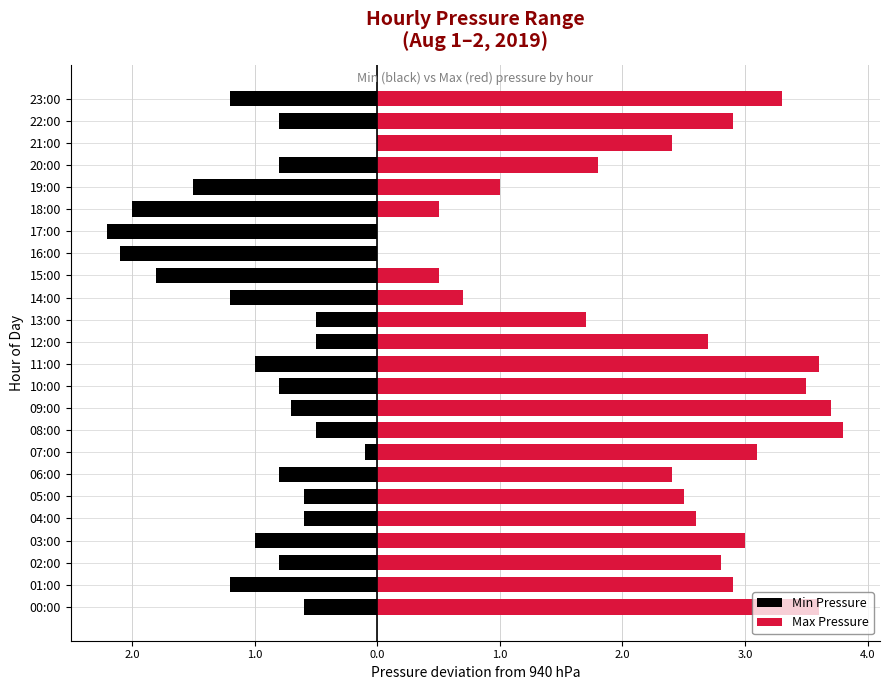

How many categories are shown in the chart?

24